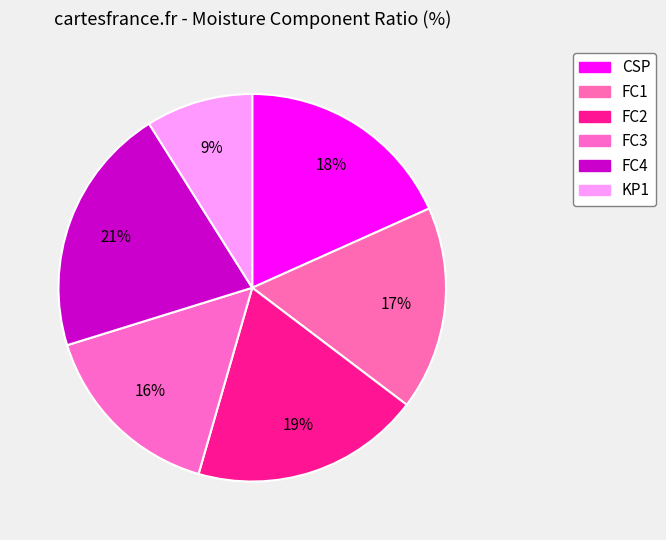

How many segments does this pie chart have?

6